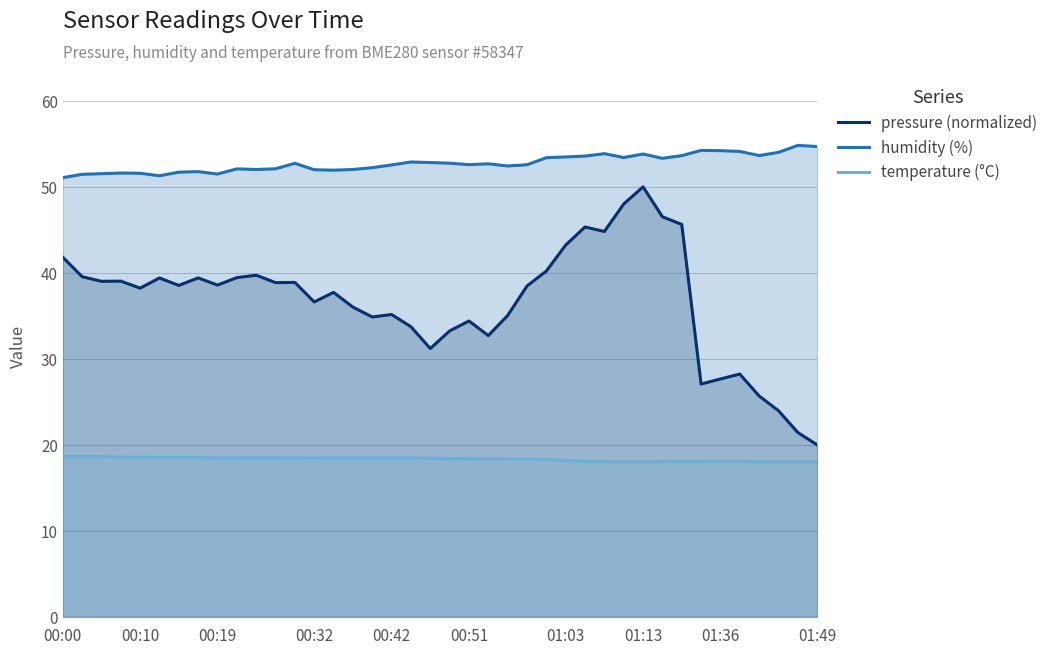

At which category is the sum across all series the highest?

01:13